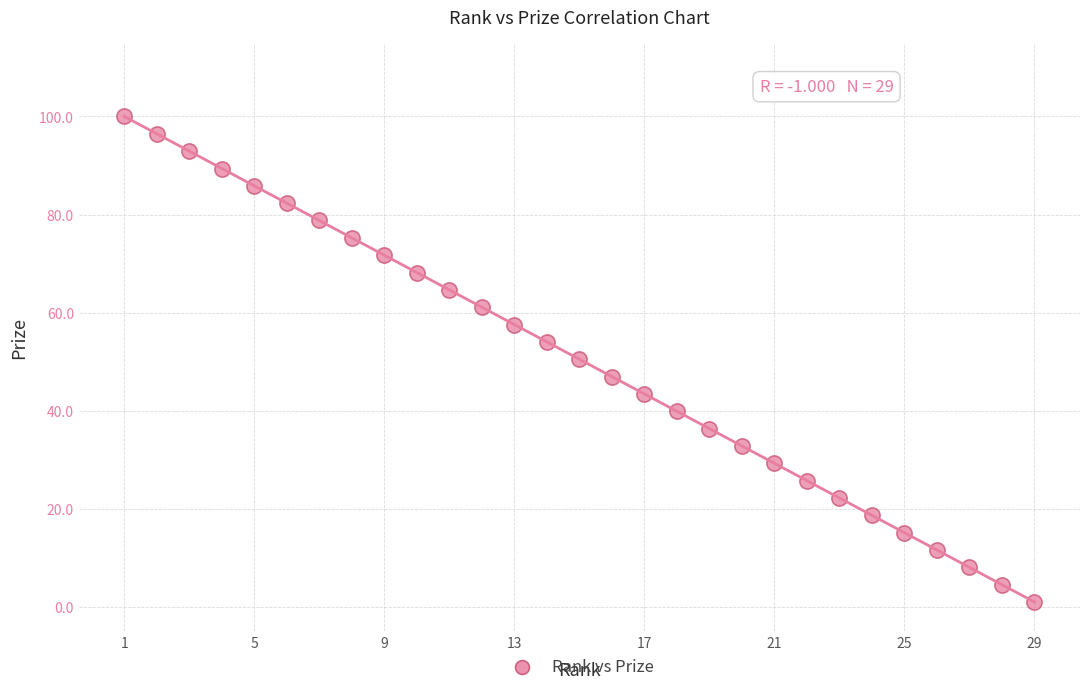

What is the range of X values (max minus min)?

28.0